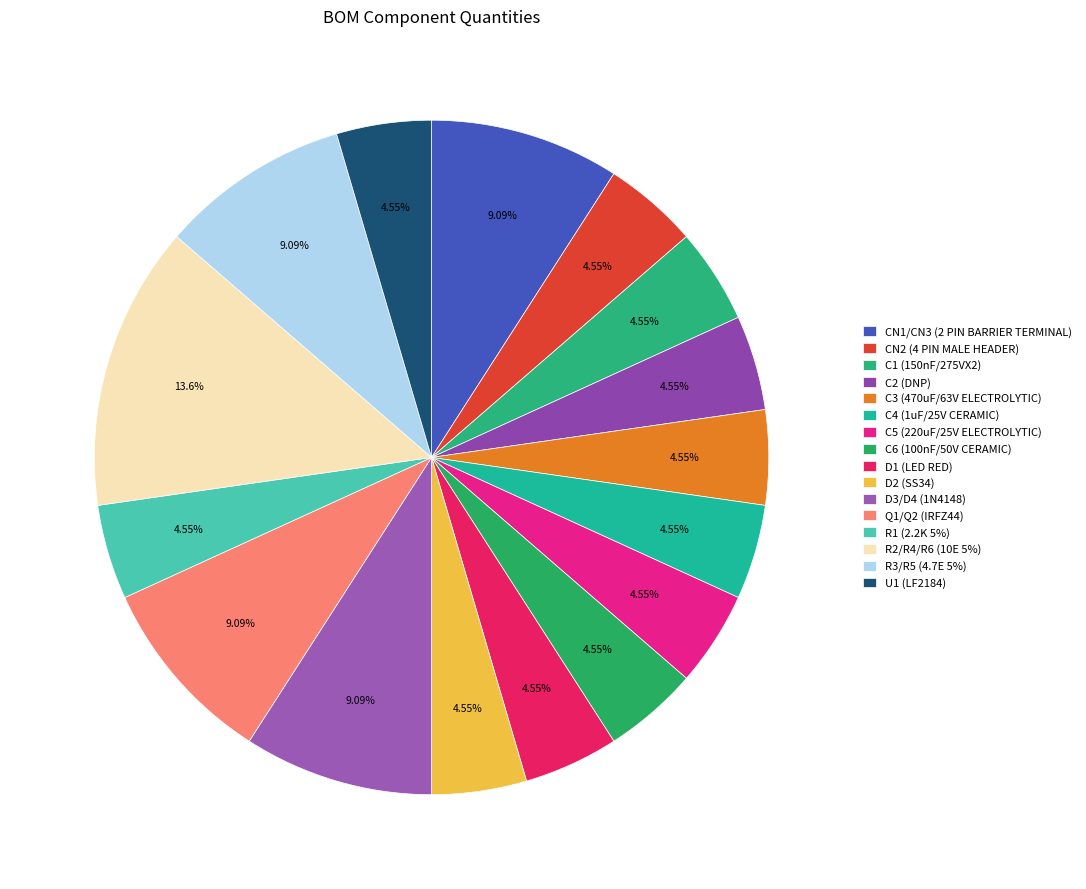

How many slices are in this pie chart?

16